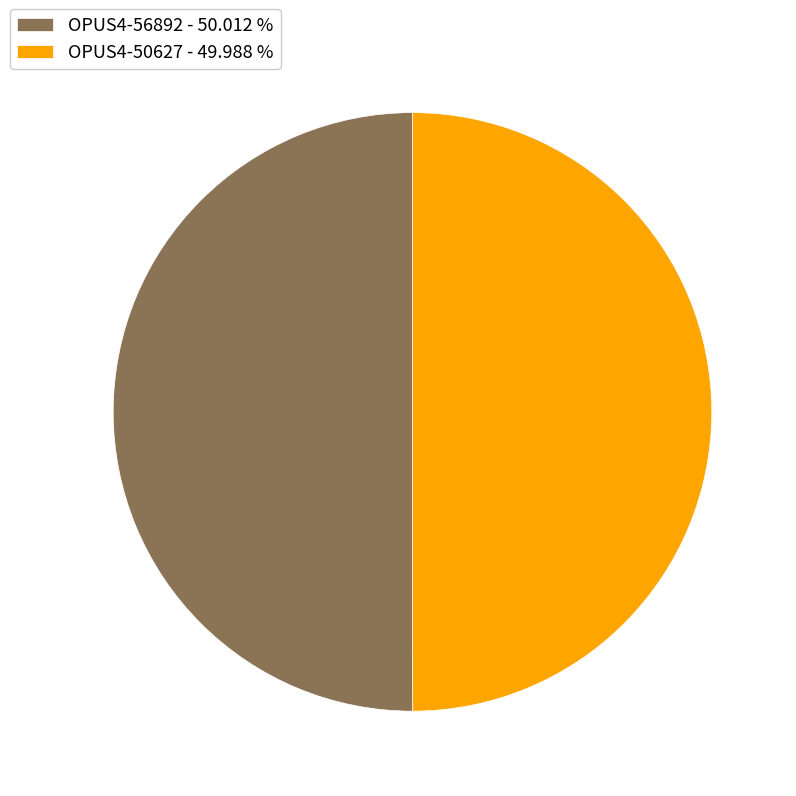

What is the ratio of the value at OPUS4-56892 - 50.012 % to the value at OPUS4-50627 - 49.988 %?

1.0